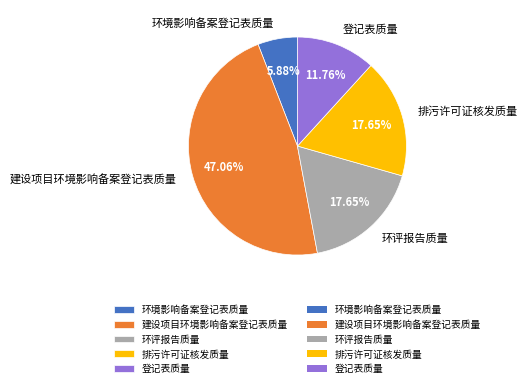

To the nearest percent, what is the average slice percentage?

20%